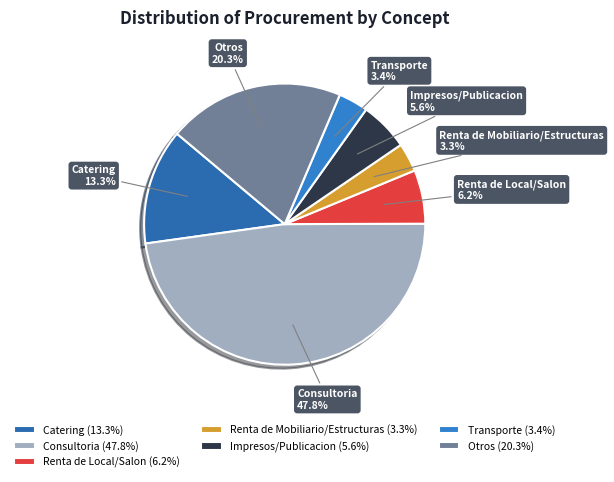

Which has a higher value, Consultoria or Transporte?

Consultoria